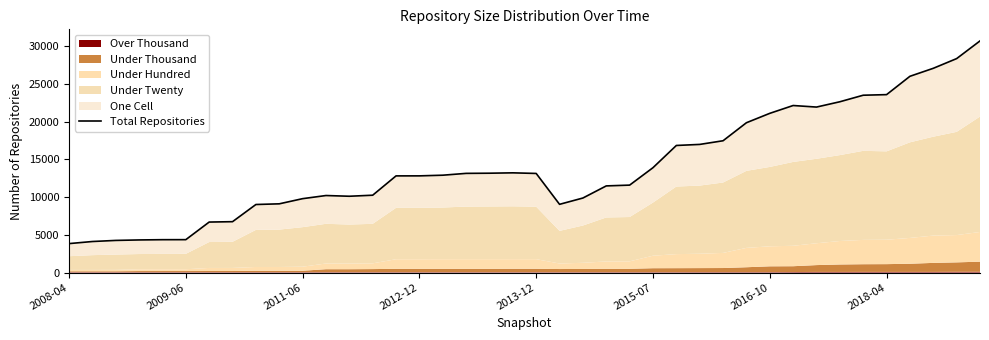

At which category does the data reach its first local peak?

11